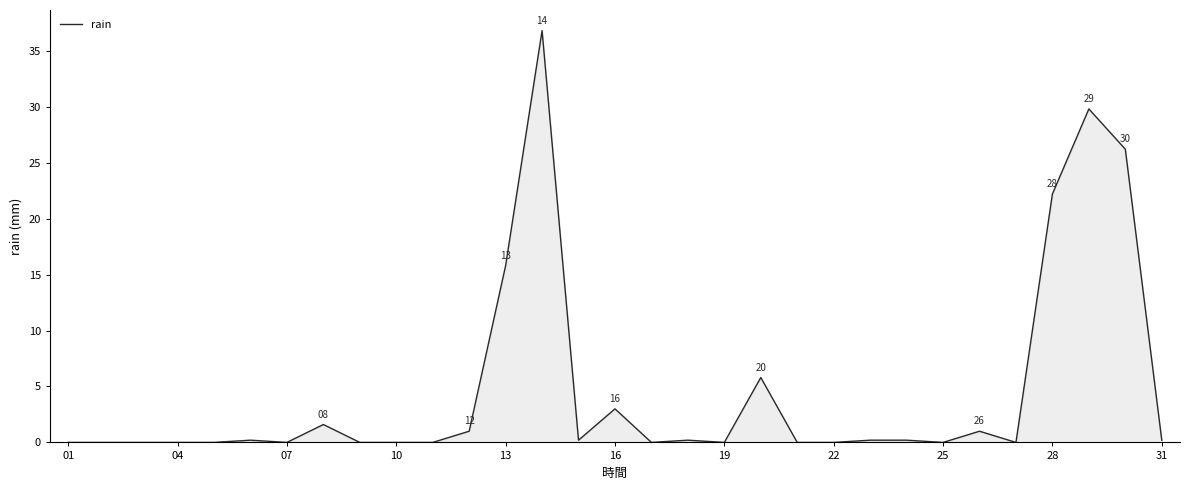

What is the maximum value shown in the chart?

36.8